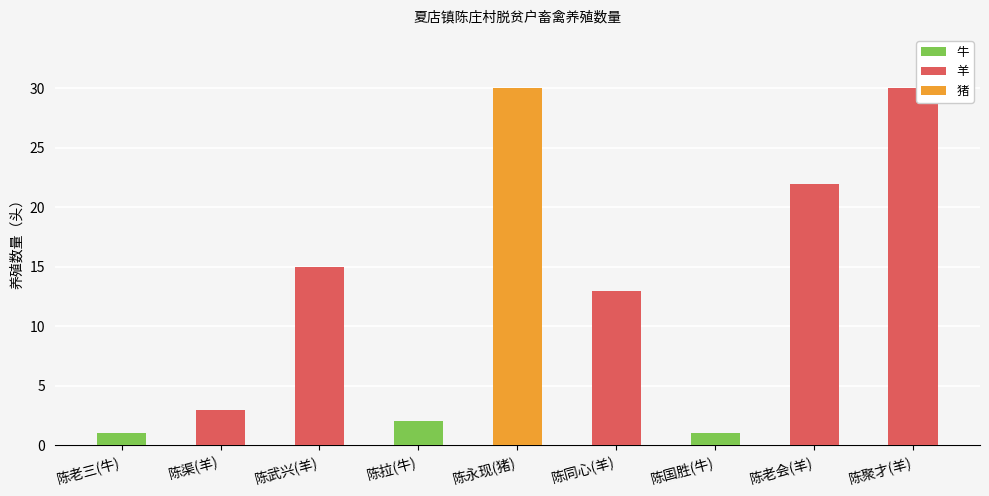

What is the maximum value shown in the chart?

30